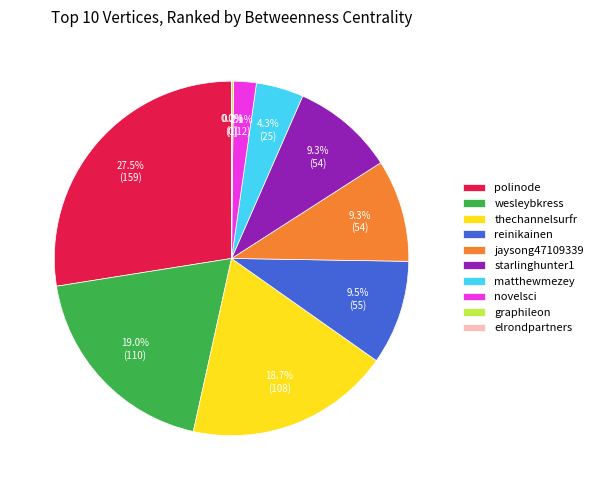

What is the largest slice in the pie chart?

polinode